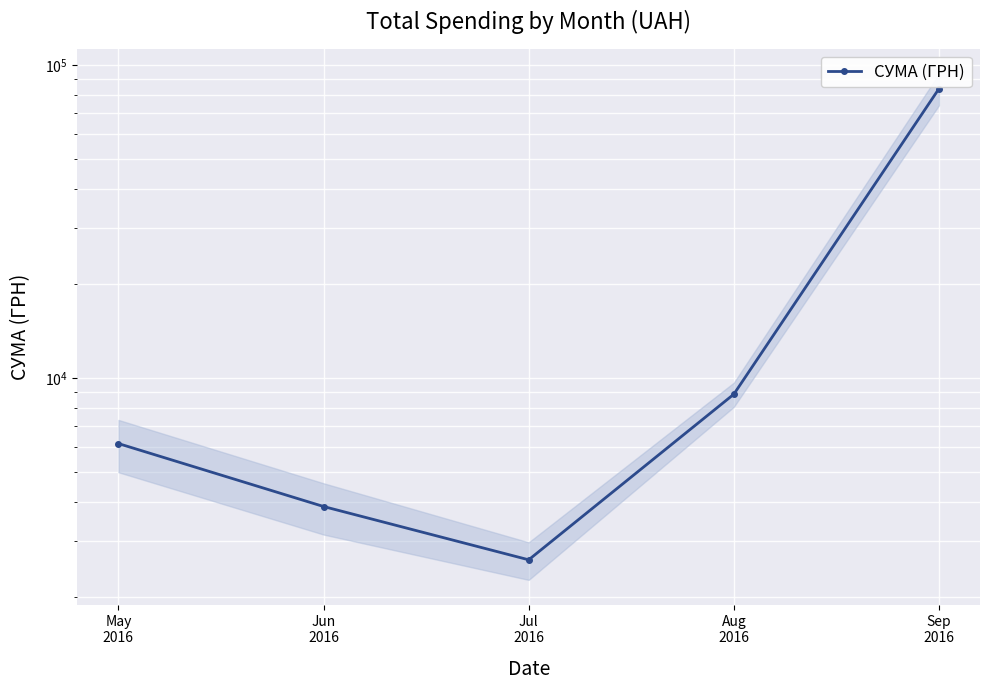

What is the difference between the values at Aug
2016 and Jul
2016?

6241.6